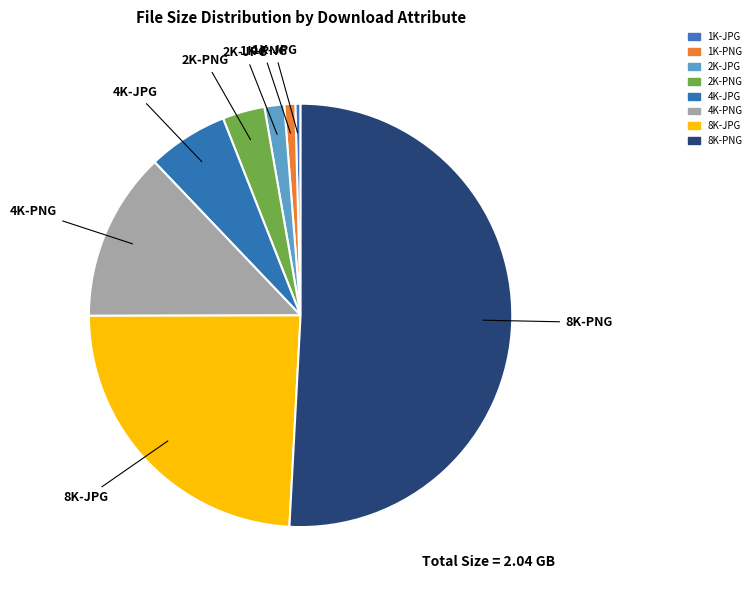

Between 2K-JPG and 2K-PNG, which is larger?

2K-PNG